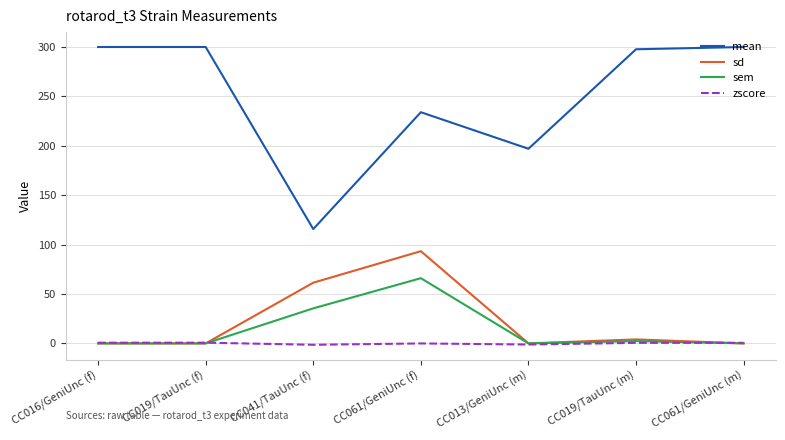

How many lines are shown in the chart?

4